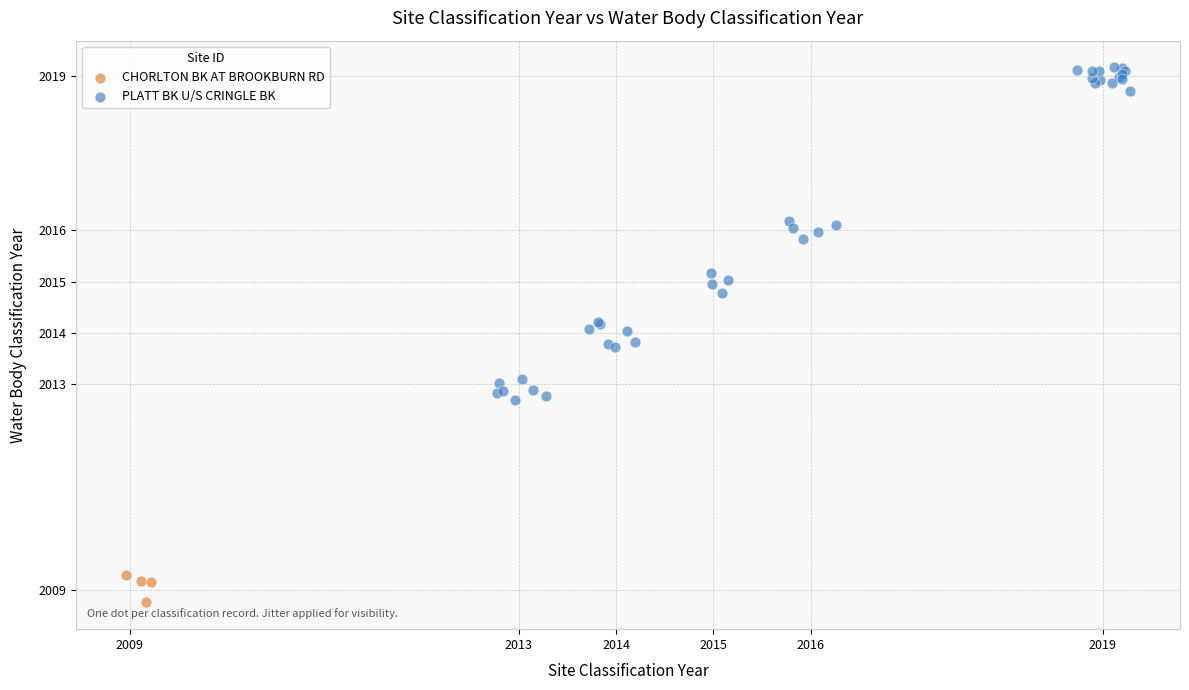

Which series contains the highest Y value?

PLATT BK U/S CRINGLE BK